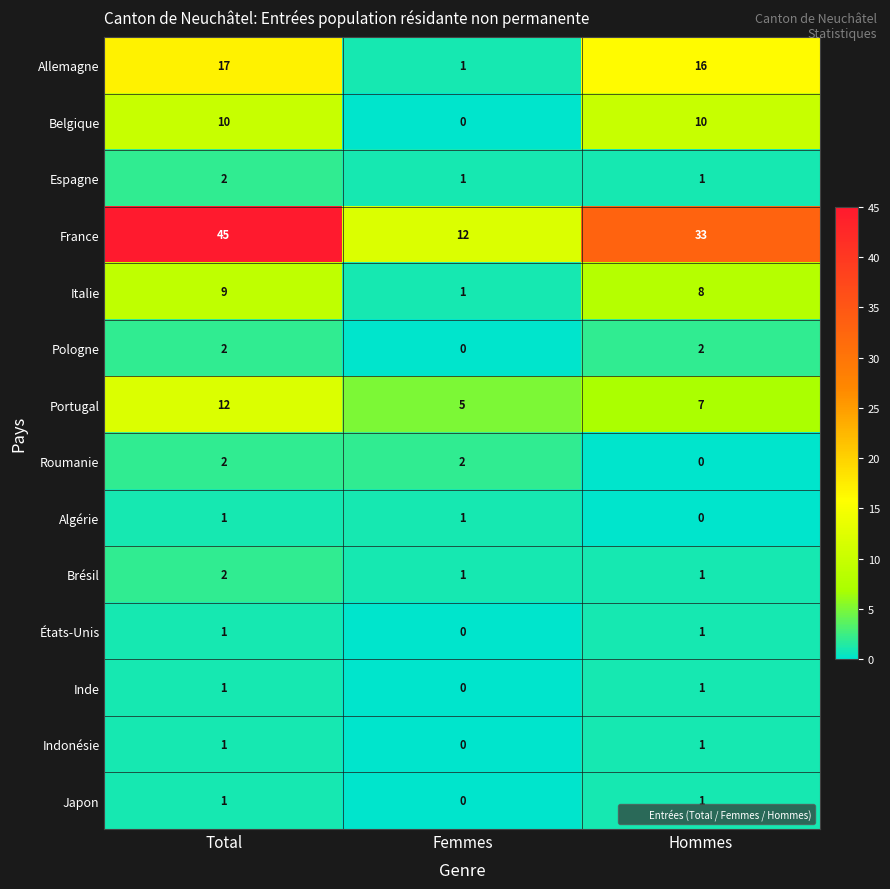

What is the total value across all series at Hommes?

82